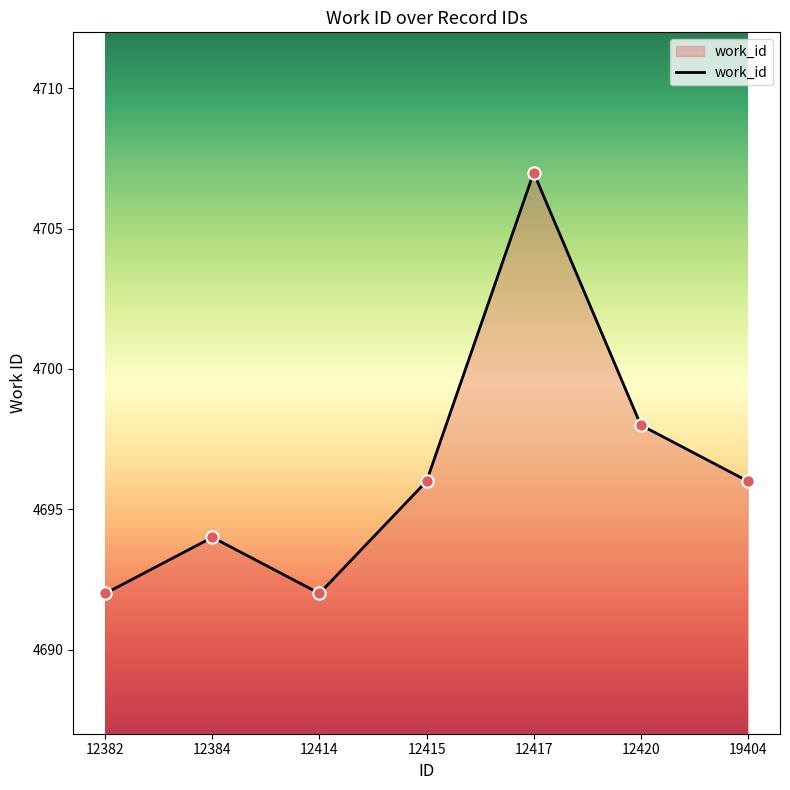

What is the change in value from 12382 to 12384?

+2